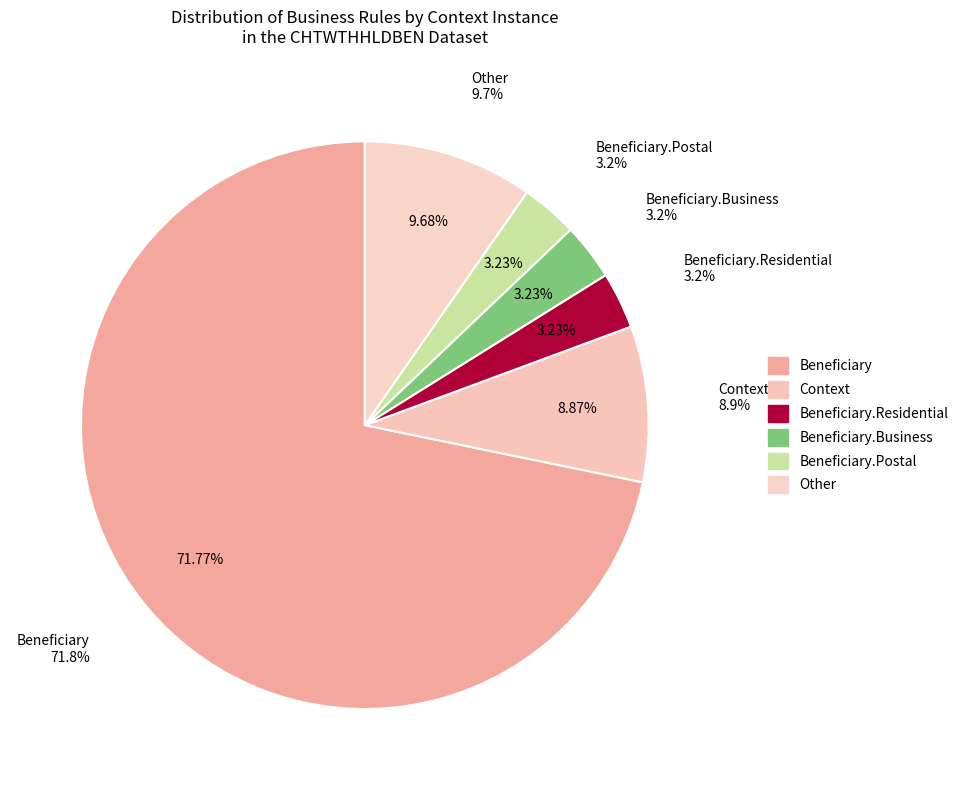

Is it true that Context is 9% of the pie?

True